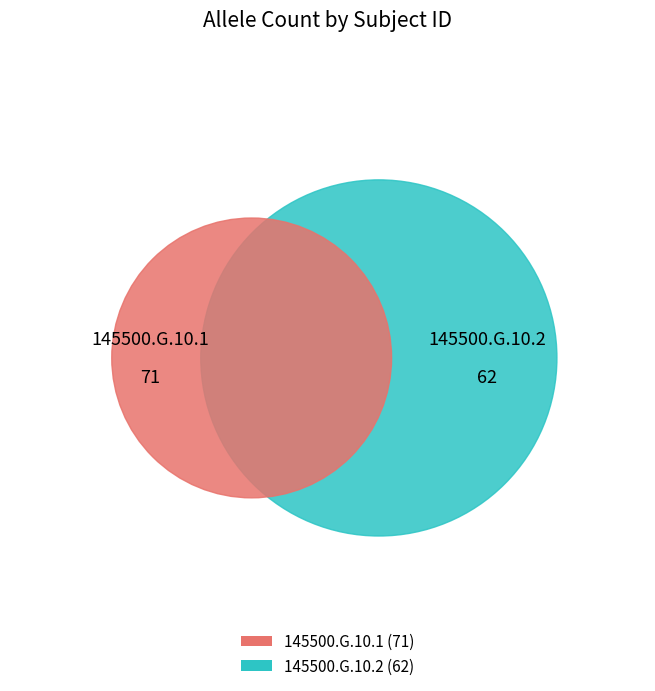

Combined, do 145500.G.10.2 and 145500.G.10.1 account for over 50%?

Yes